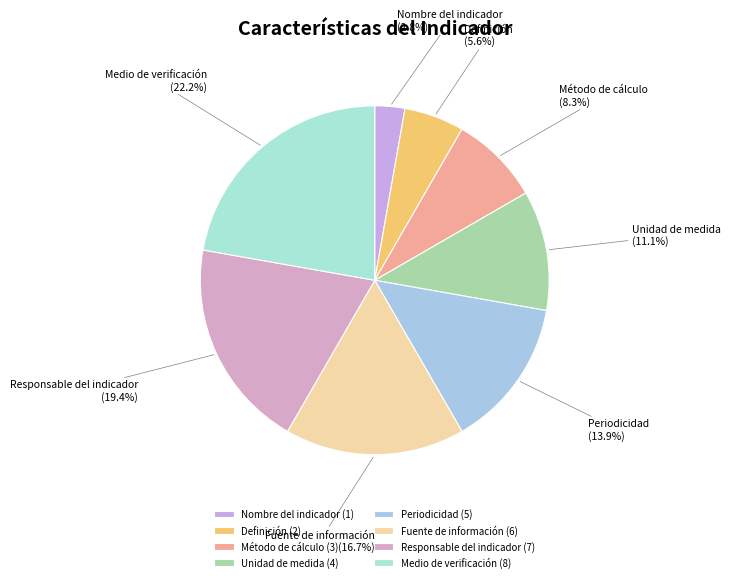

Does Responsable del indicador (7) account for over 50% of the chart?

No